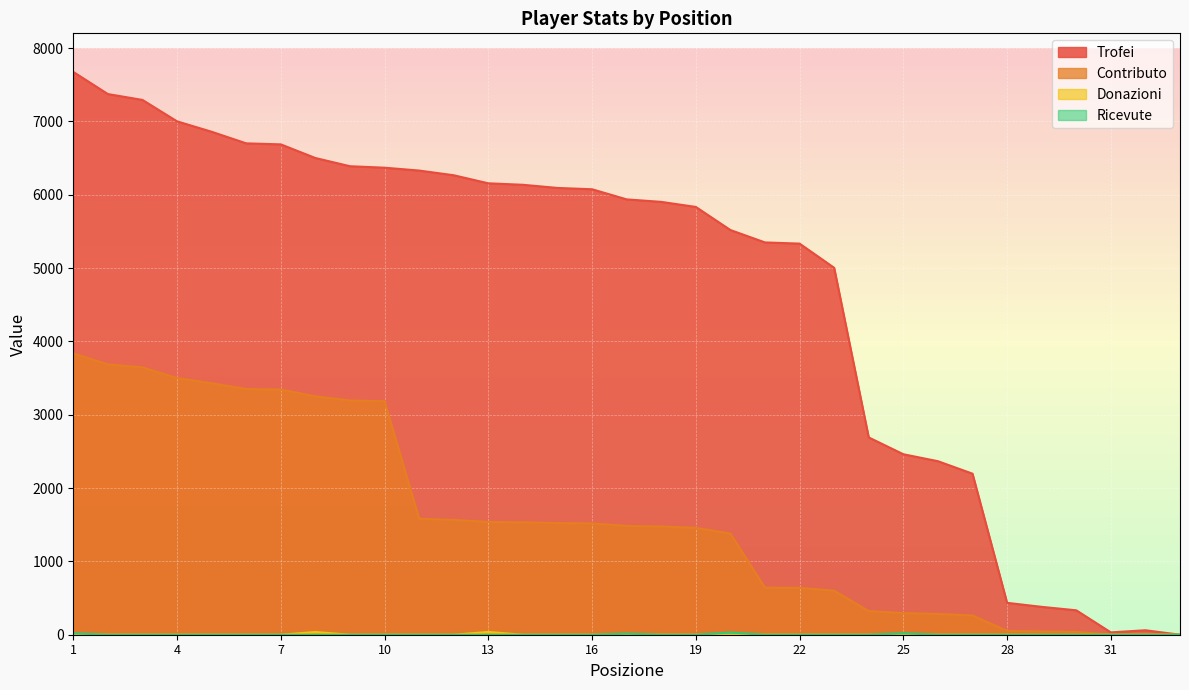

Which series has the largest range (max minus min)?

Trofei